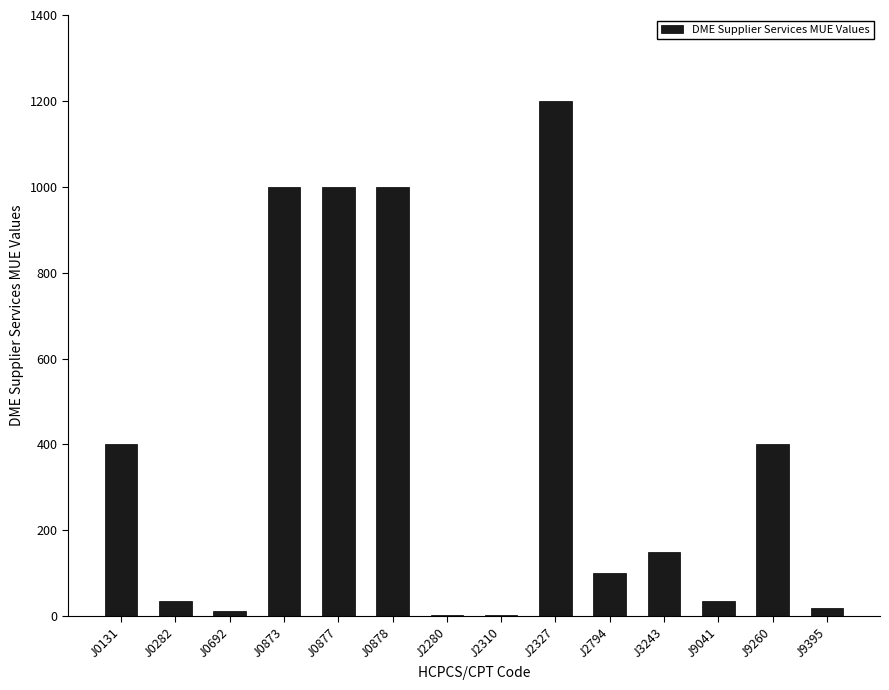

At which label does the data first exceed 150?

J0131